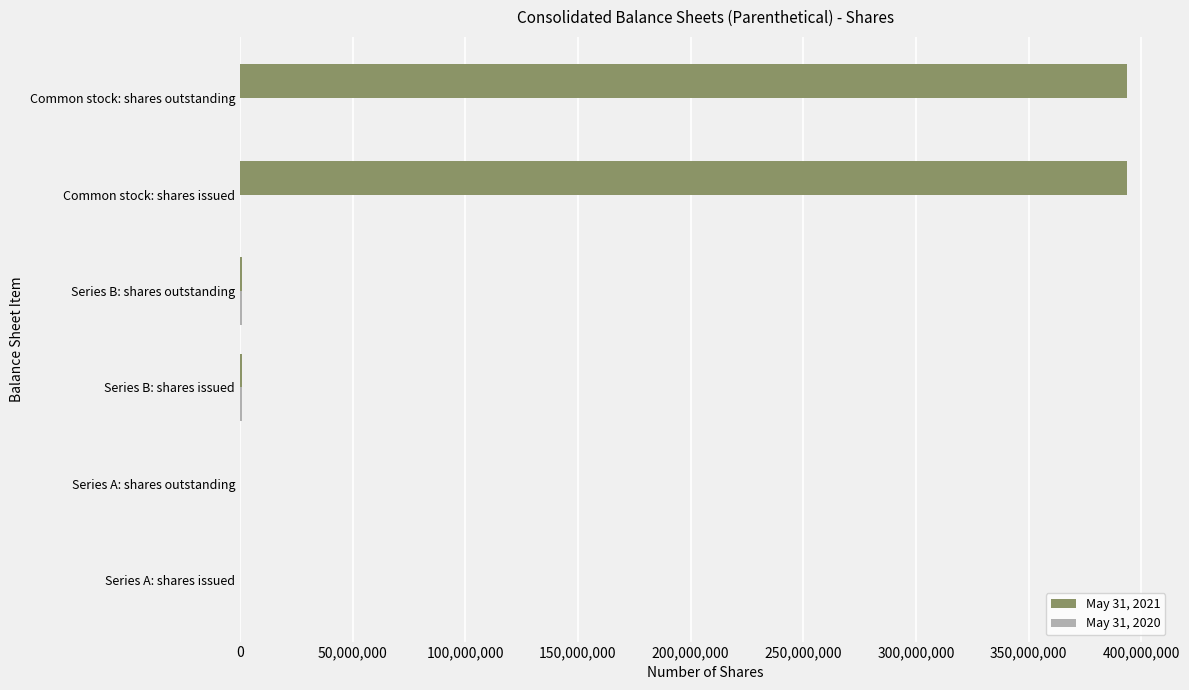

What is the maximum value shown in the chart?

393742663